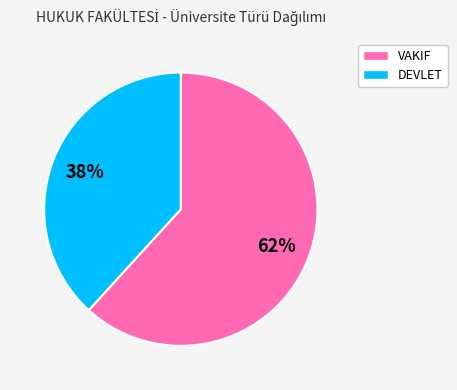

How many slices are in this pie chart?

2